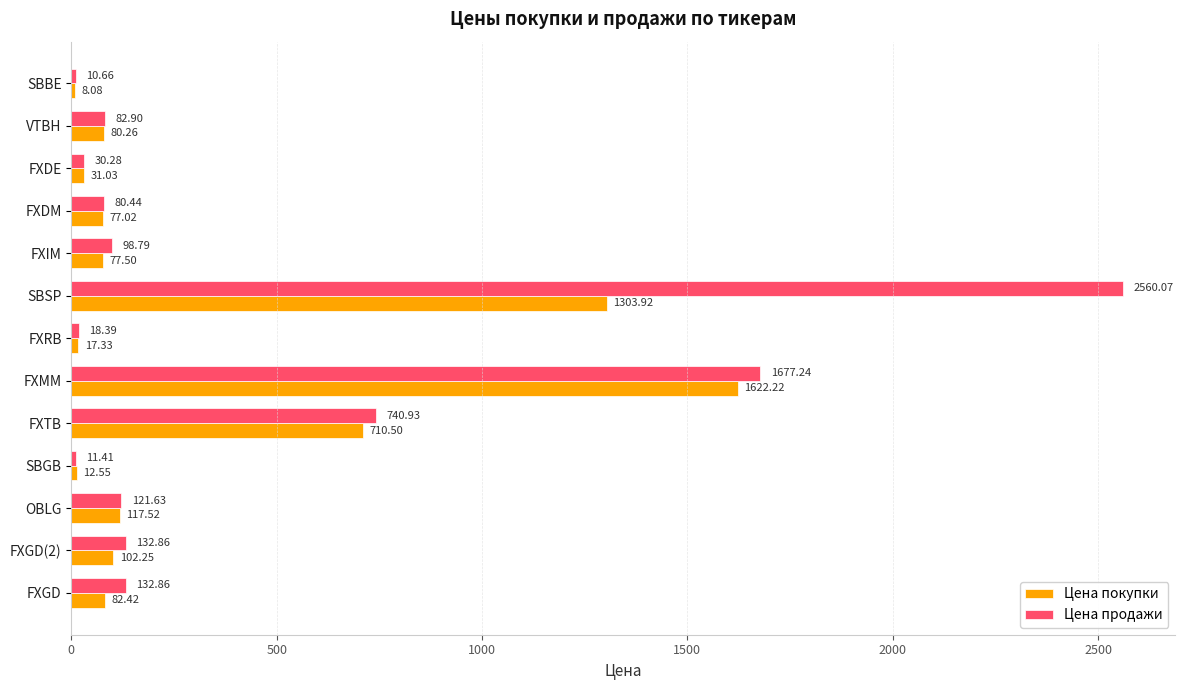

What is the total value across all series at FXIM?

176.3